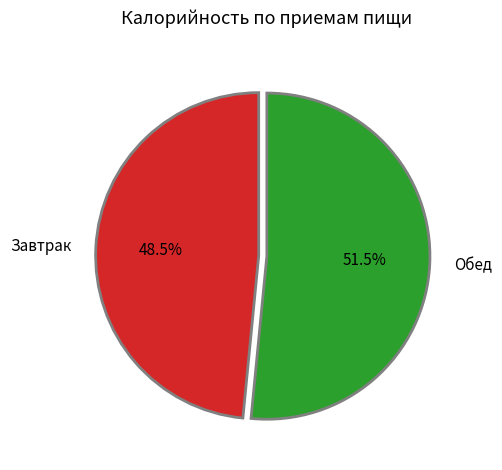

To the nearest percent, what is the difference between the largest and smallest slice percentages?

3%